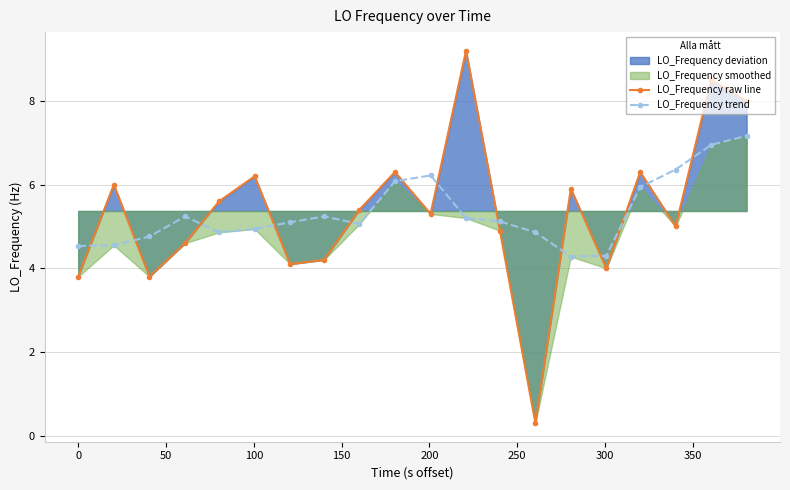

What is the value of the LO_Frequency raw line point at the 5th from the left?

5.6